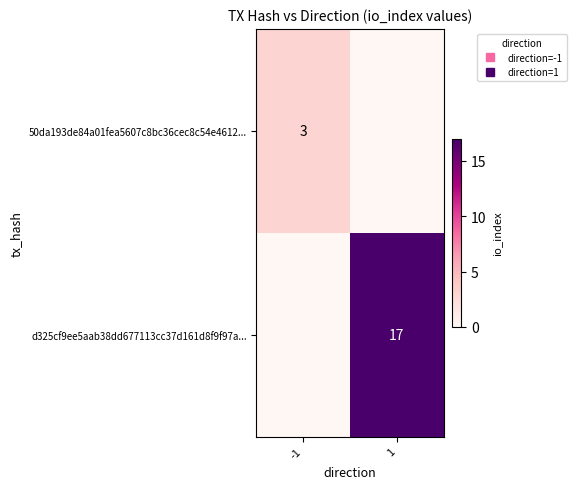

At which label is 50da193de84a01fea5607c8bc36cec8c54e4612... closest to 1?

1